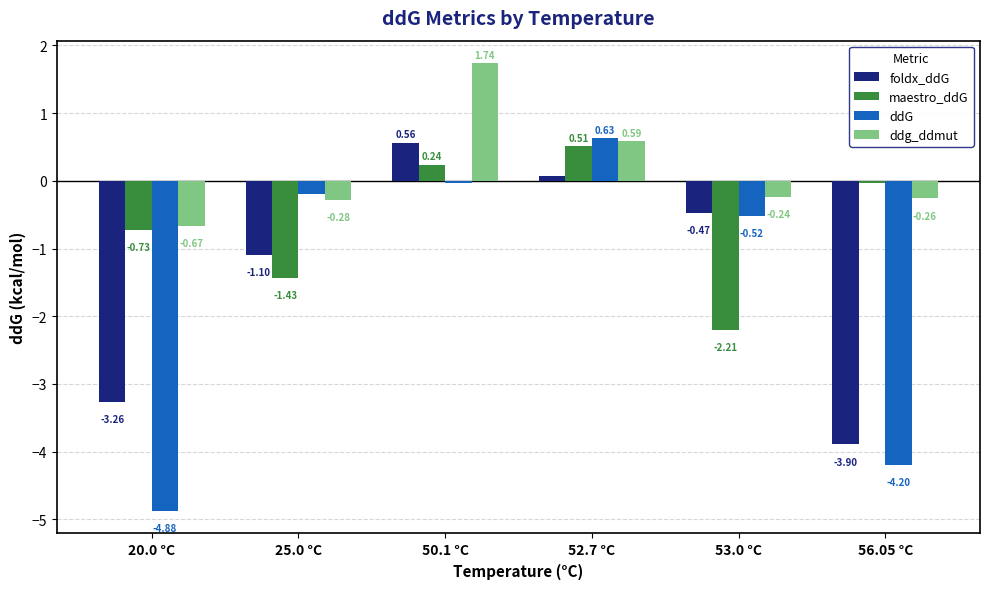

At how many categories does at least one series exceed -1?

6